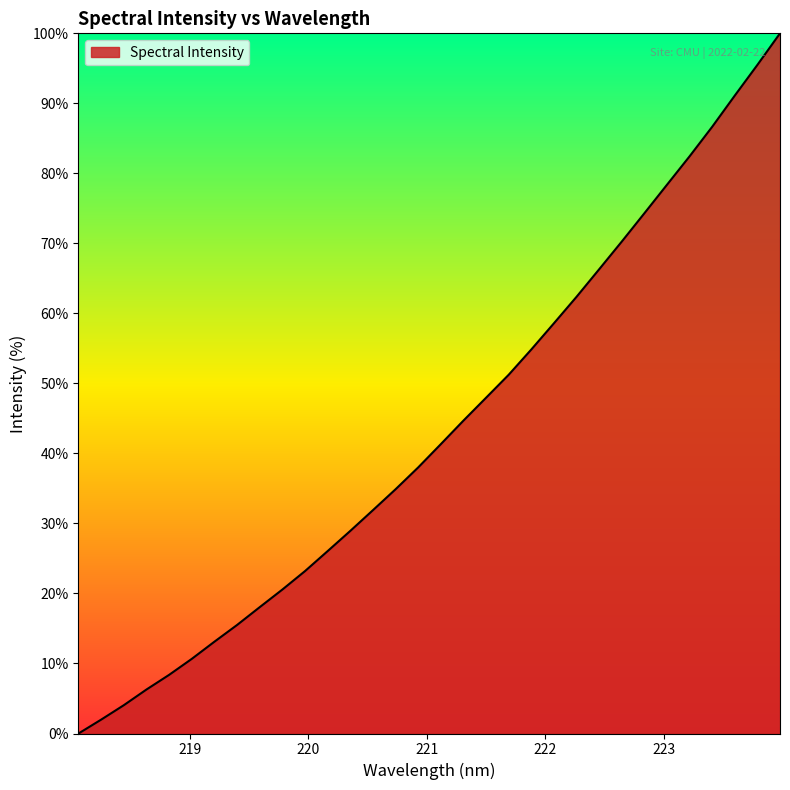

What is the difference between the maximum and minimum values?

100.0